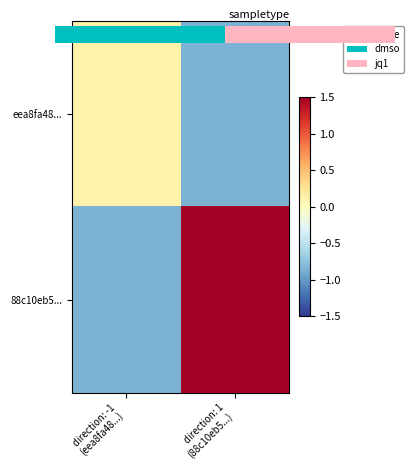

Which series has the widest spread of values?

88c10eb5...